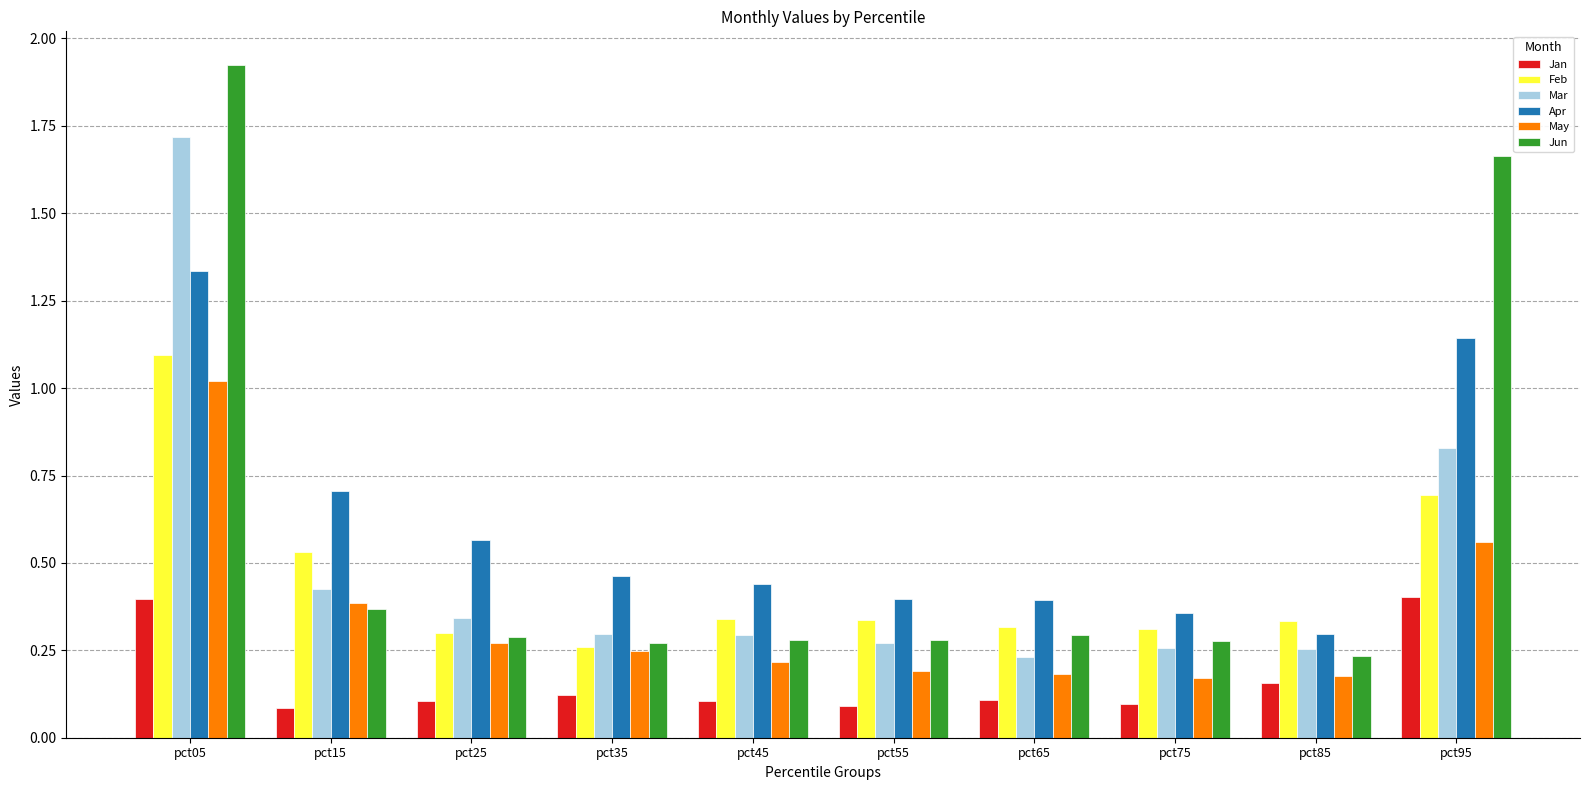

What is the value of the Feb bar at the 10th from the left?

0.7